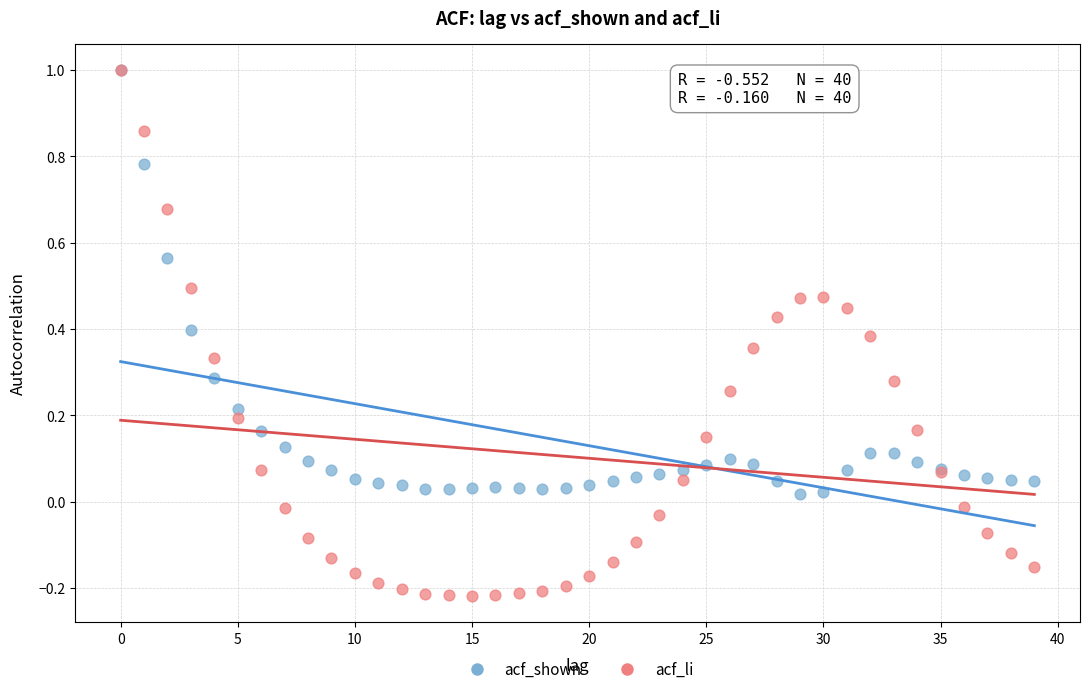

Which series has the largest Y range (max minus min)?

acf_li